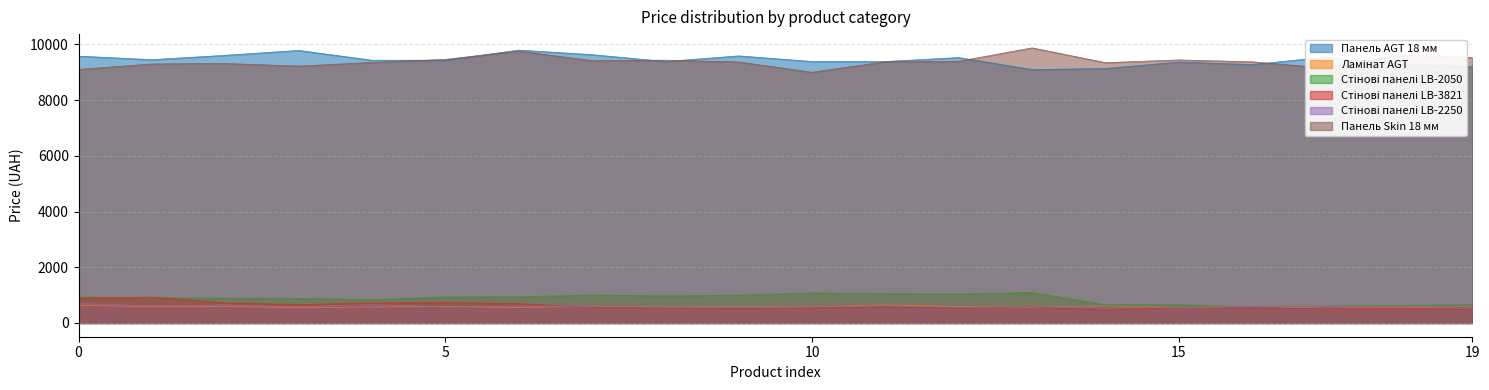

True or false: Ламінат AGT and Стінові панелі LB-2050 cross at least once.

False